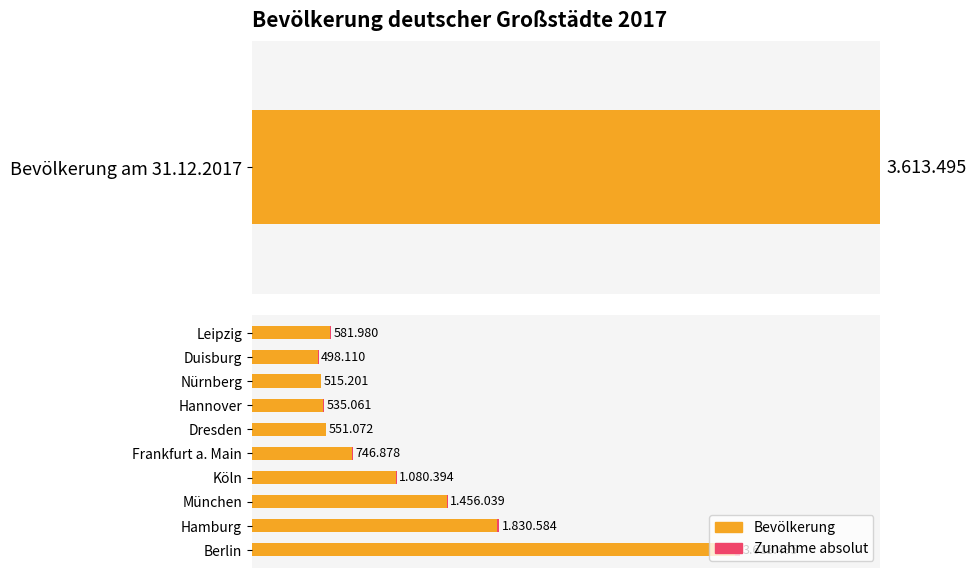

Between Duisburg and Nürnberg, which is larger?

Nürnberg